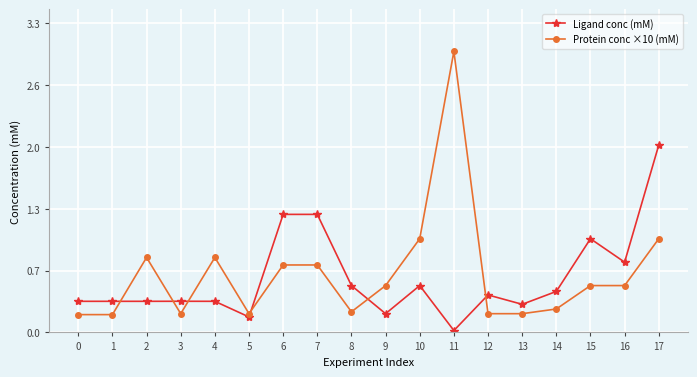

At which category does Protein conc ×10 (mM) reach its first local valley?

3